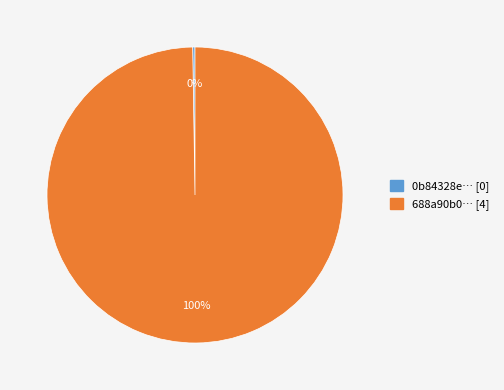

Which slice represents more than half of the pie?

688a90b0… [4]